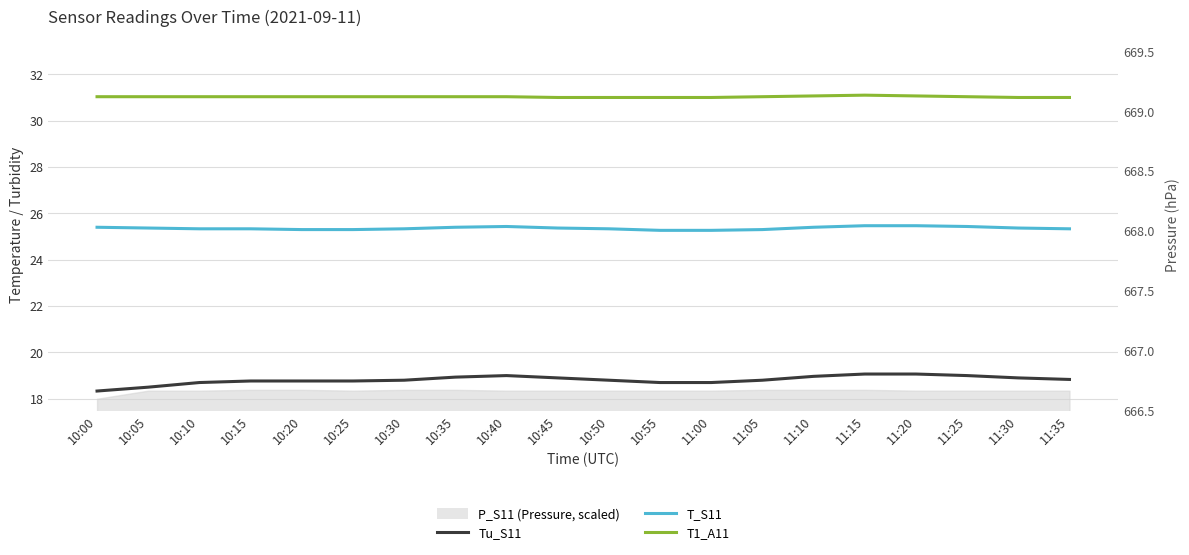

Does the chart display data point markers on the line(s)?

No